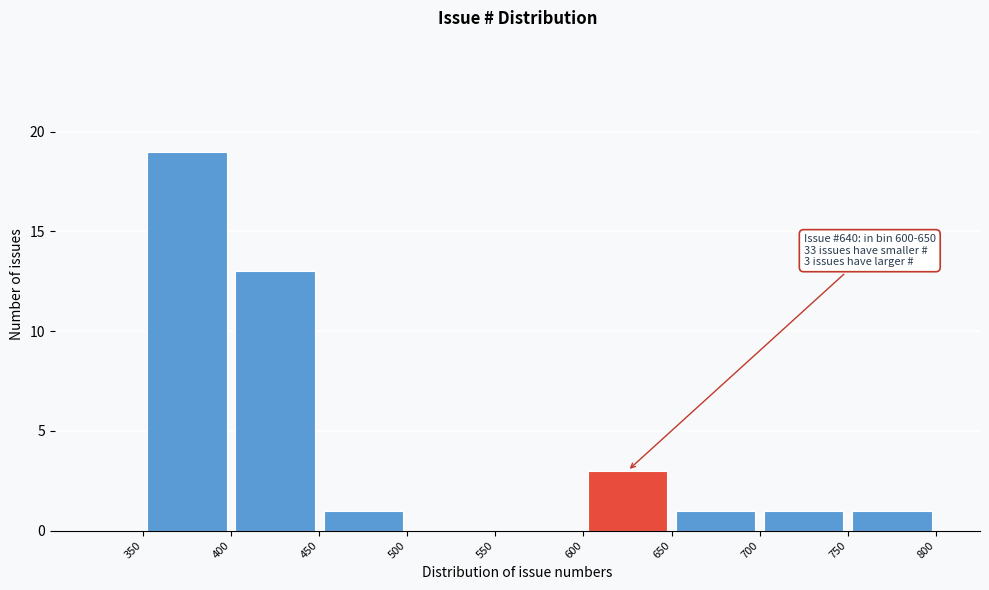

Which range on the x-axis has the tallest bar?

350 to 400